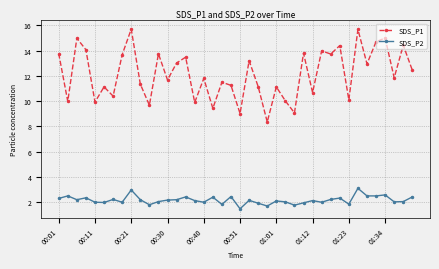

How many data points in SDS_P1 are less than 11?

12